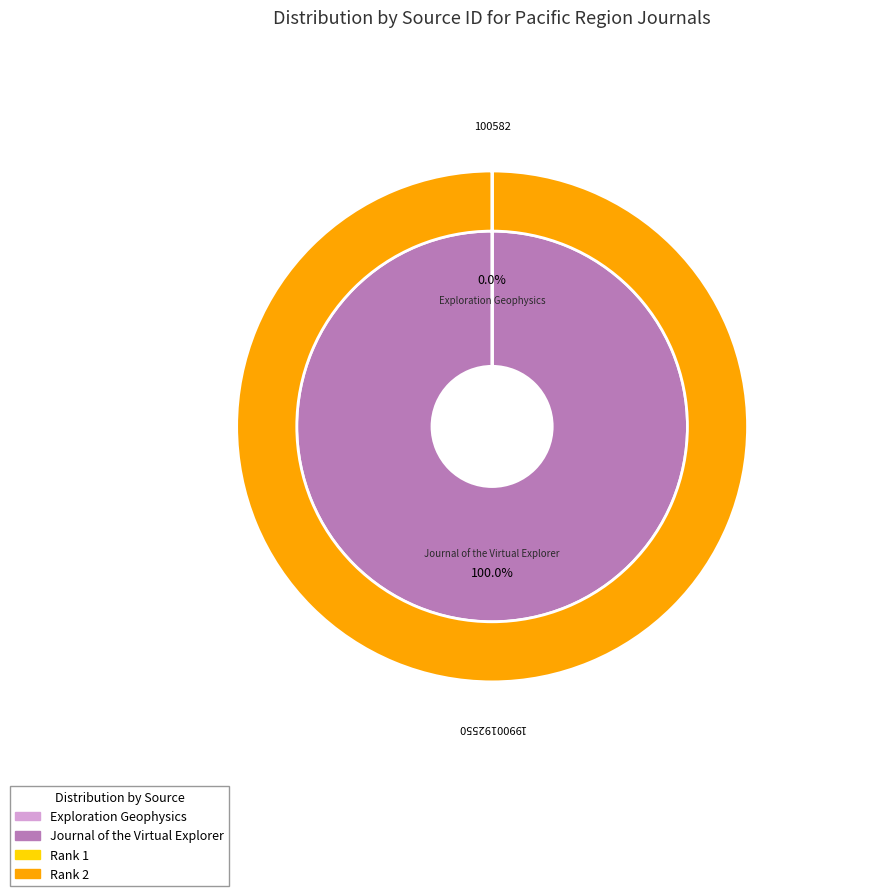

Is there any slice that represents more than half of the pie?

Yes